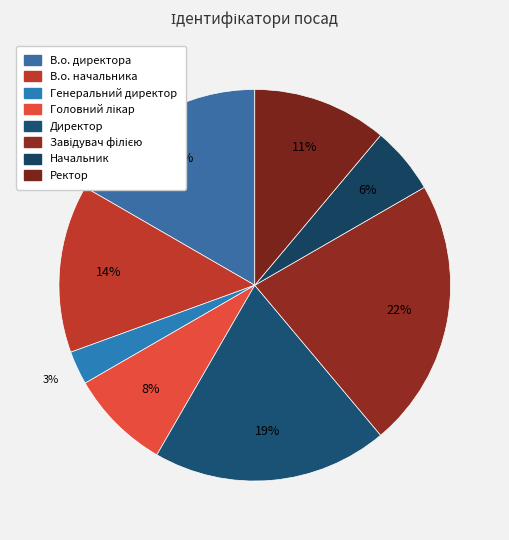

How many segments does this pie chart have?

8